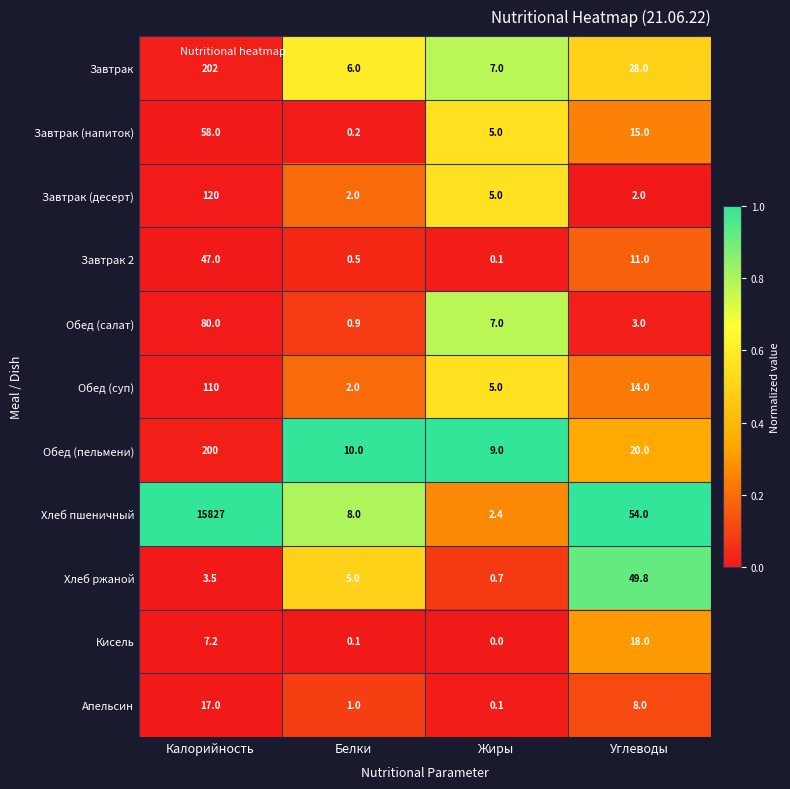

What is the maximum value shown in the chart?

15827.0